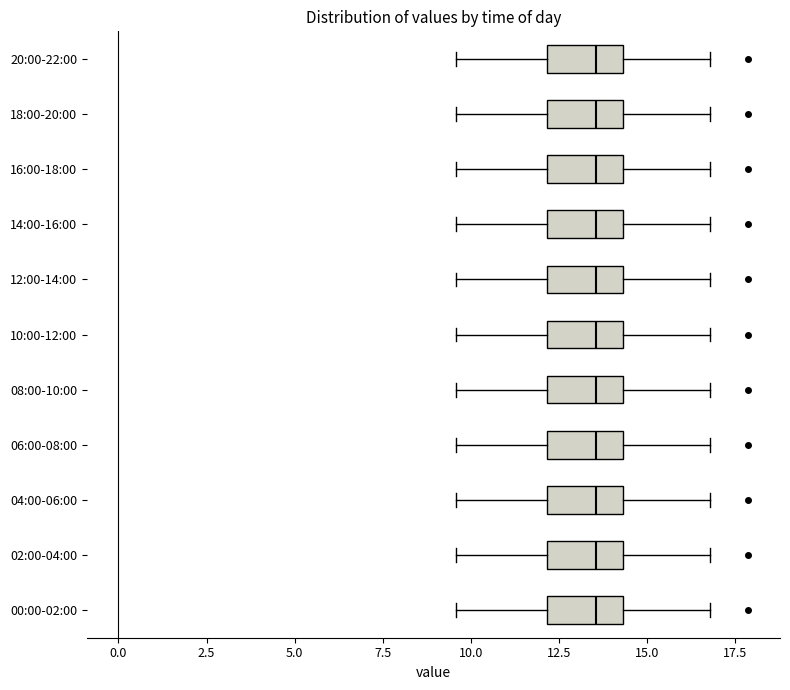

Where does the median line of the box for 04:00-06:00 sit on the x-axis? The values are not printed on the chart, so give them approximately, as read against the axis.

13.5